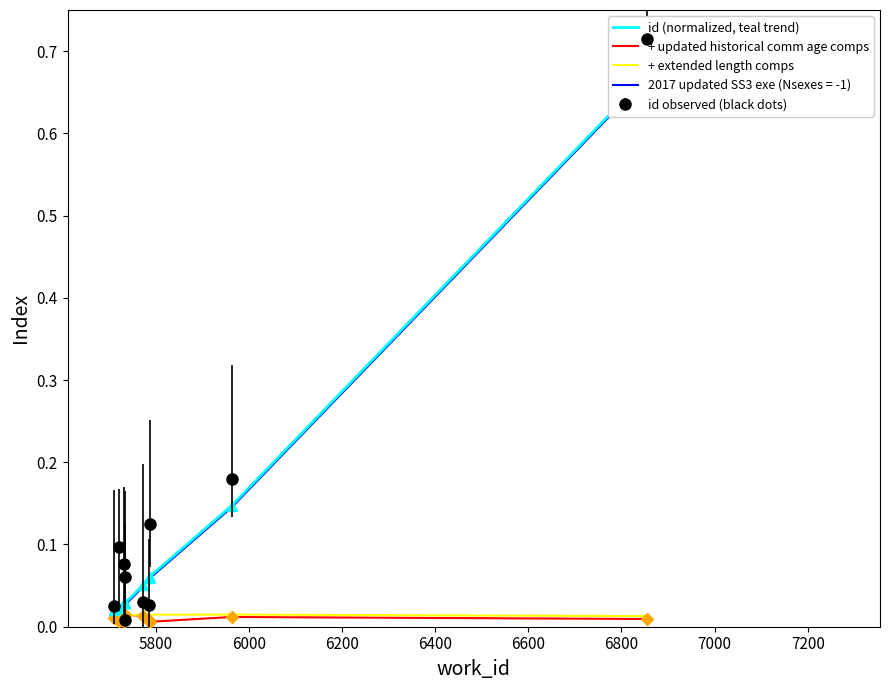

Is the value of + extended length comps at 6000 greater than the value of id (normalized, teal trend) at 7000?

No